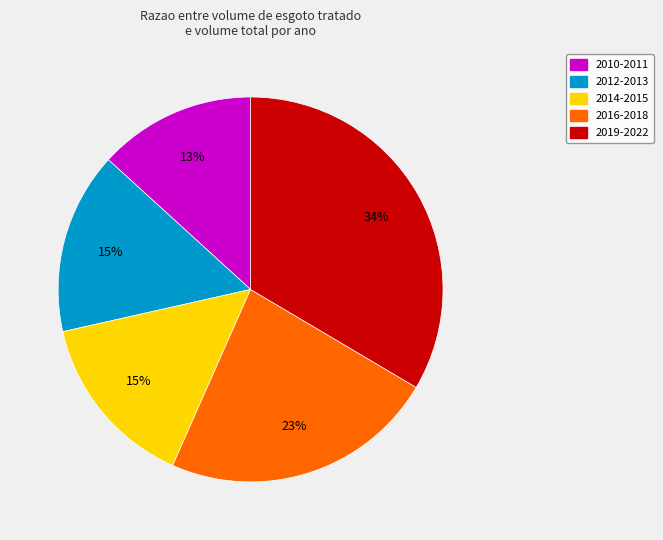

Does any single category account for the majority?

No